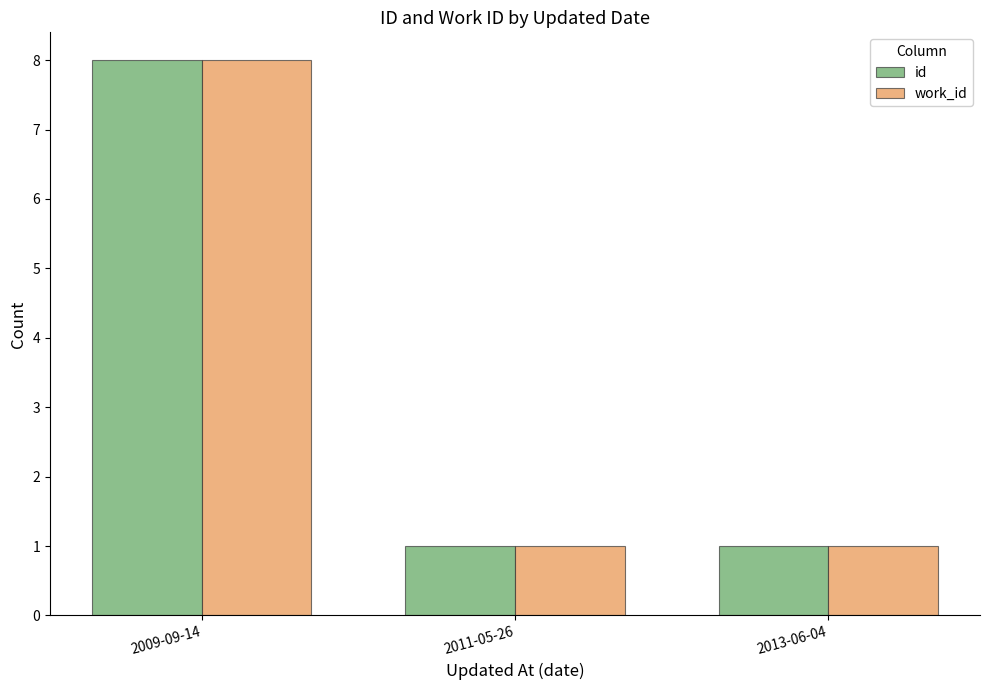

What is the total value across all series at 2013-06-04?

2